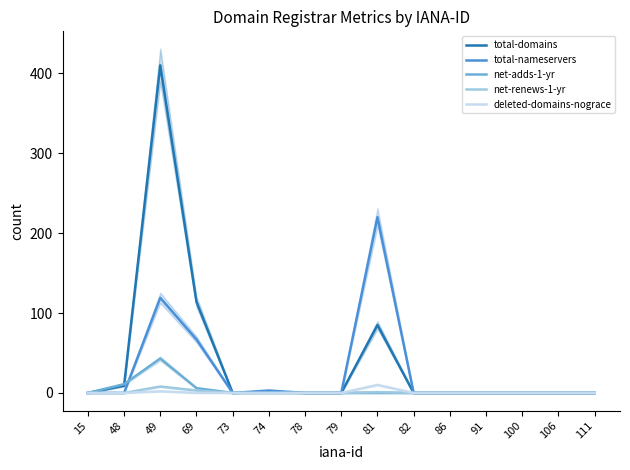

Which series ends up on top after the final intersection of total-domains and net-adds-1-yr?

total-domains